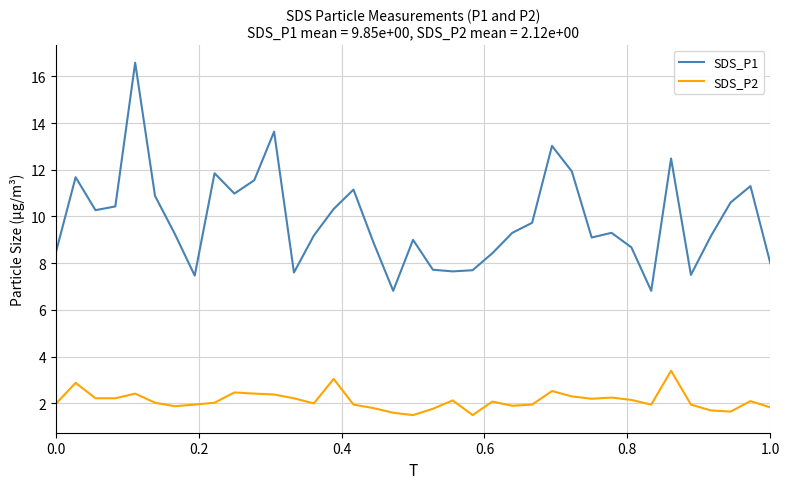

Rank the series by their maximum value, from lowest to highest.

SDS_P2, SDS_P1